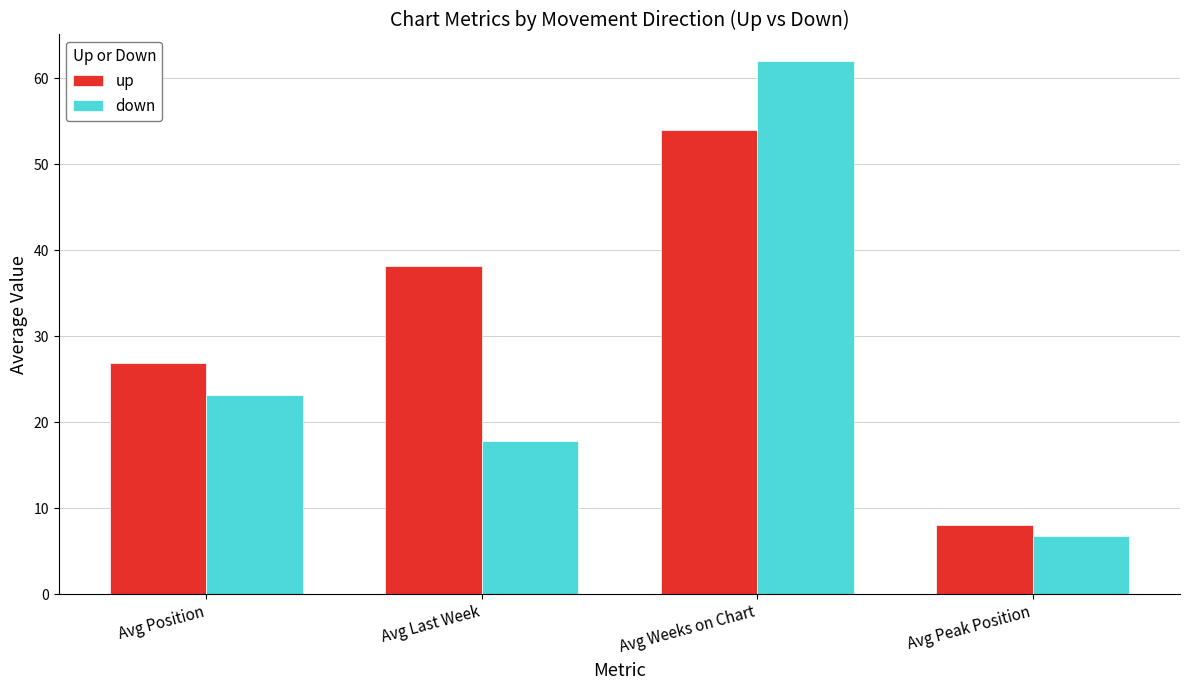

What is the difference between the maximum and minimum values in the up series?

46.0